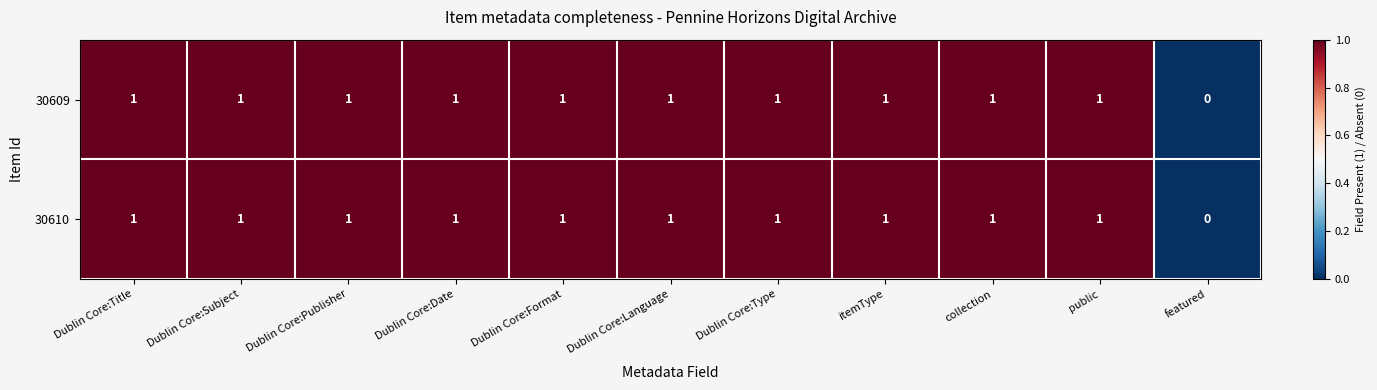

What is the sum of all 30610 values?

10